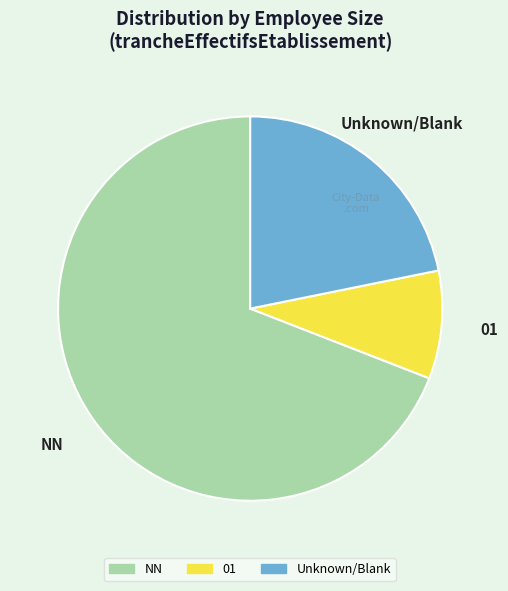

Count the number of slices in the pie.

3